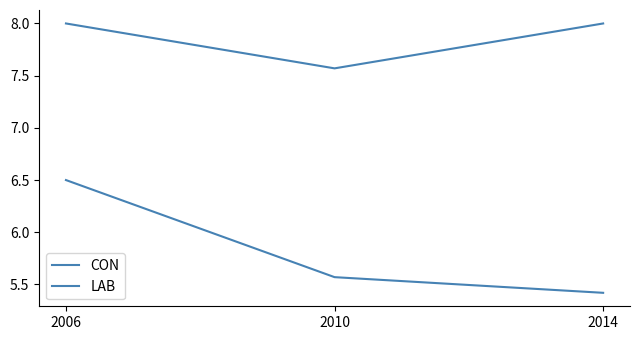

Count the number of categories in the chart.

3